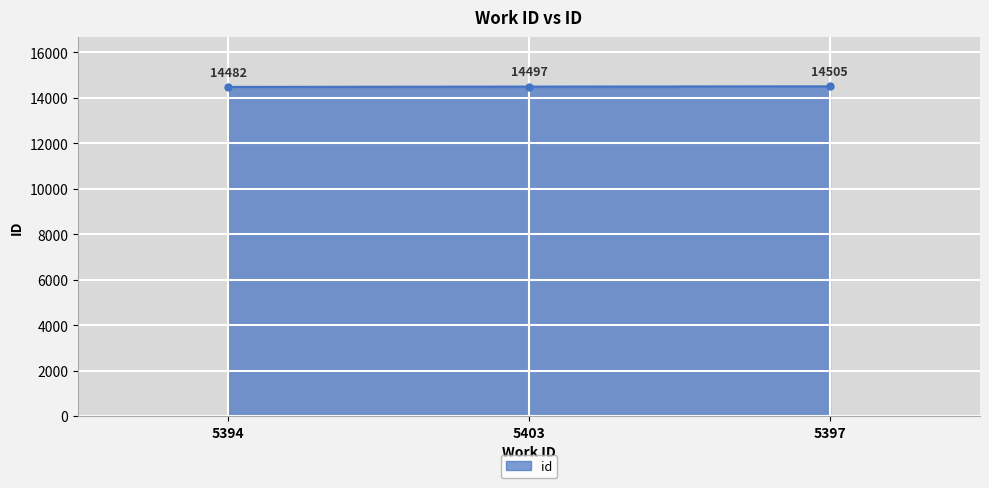

Which category has the highest value across all series?

5397